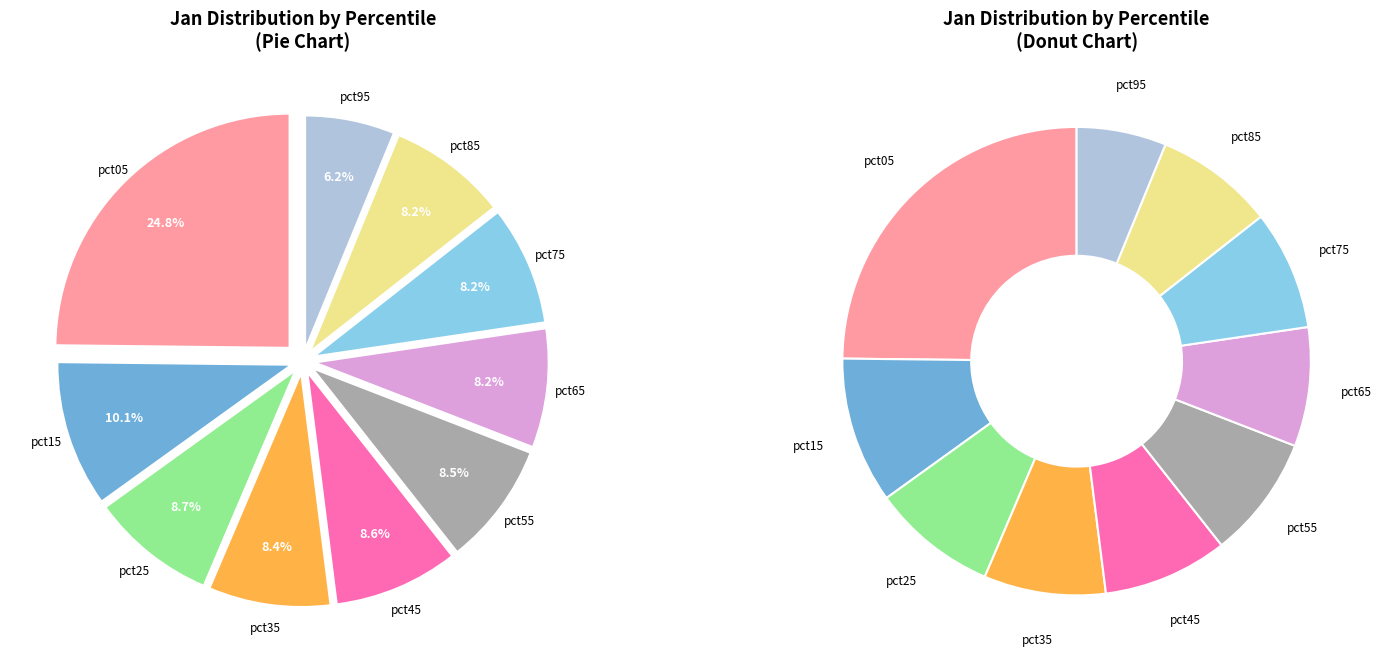

Is it true that pct85 is 8% of the pie?

True